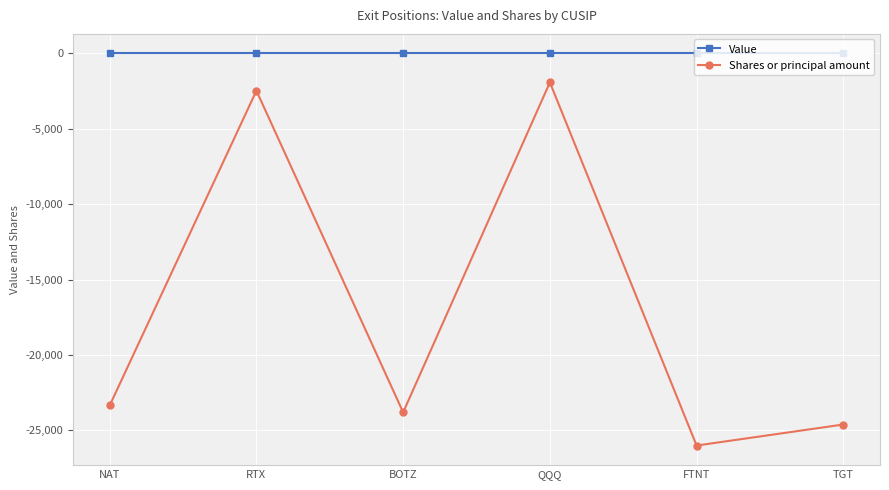

Reading left to right, list all the values displayed in this chart.

Value: NAT=0	RTX=0	BOTZ=0	QQQ=0	FTNT=0	TGT=0
Shares or principal amount: NAT=-23352	RTX=-2470	BOTZ=-23808	QQQ=-1919	FTNT=-26011	TGT=-24616